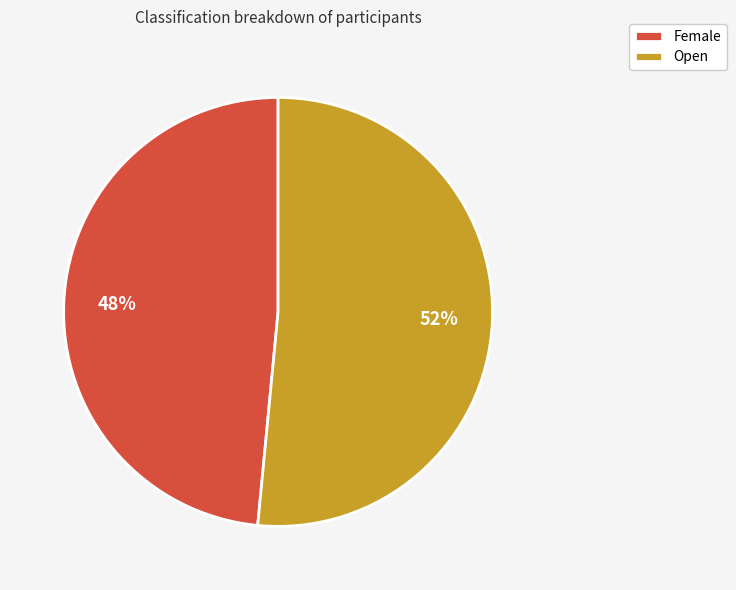

Which slice represents more than half of the pie?

Open